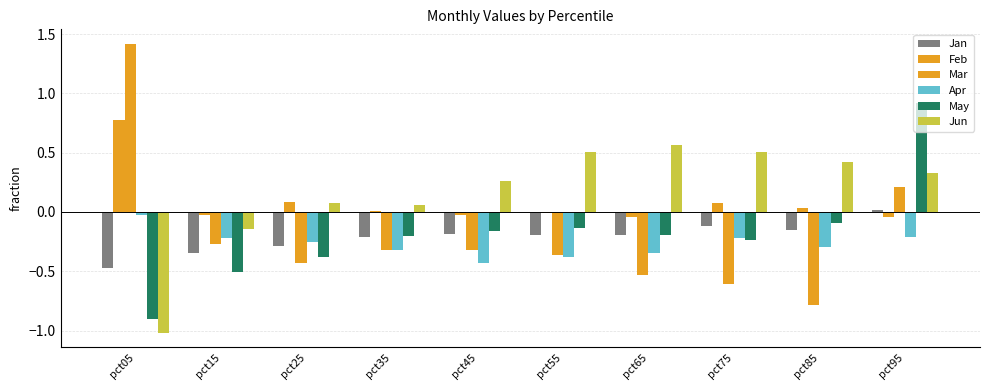

Count the number of data series in this chart.

6